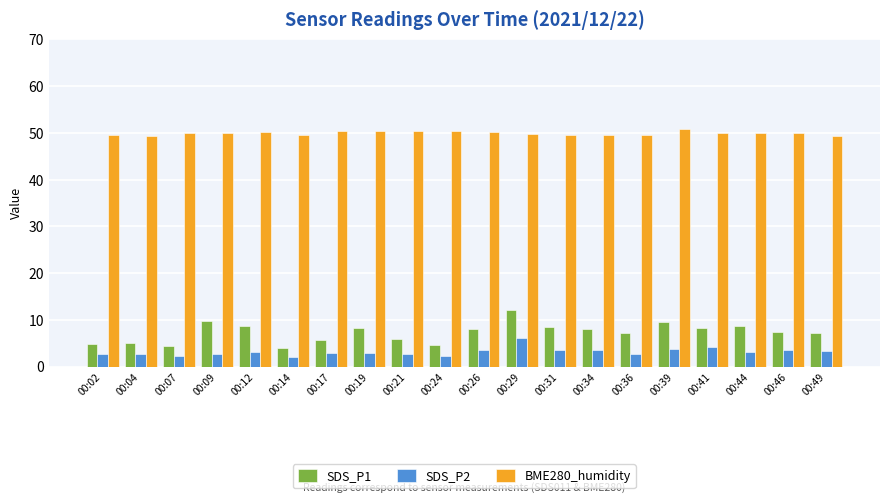

What is the average value of the SDS_P2 series?

3.2